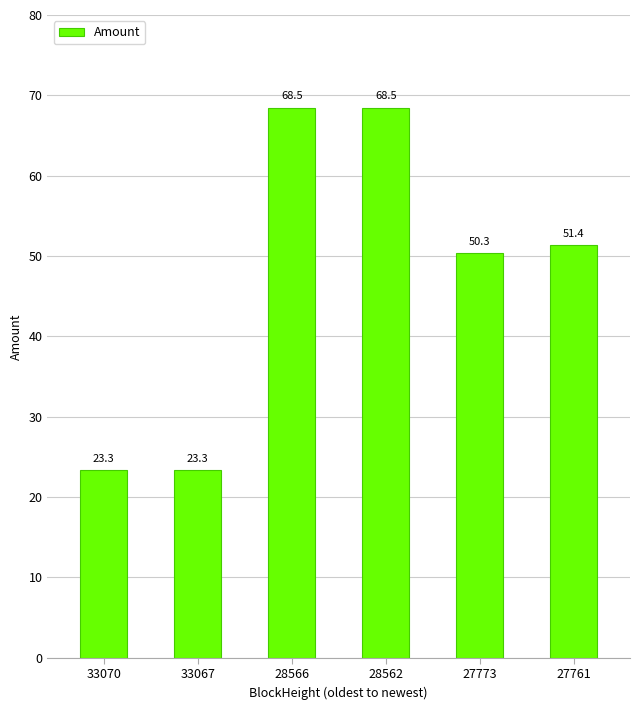

What is the greatest value displayed?

68.5